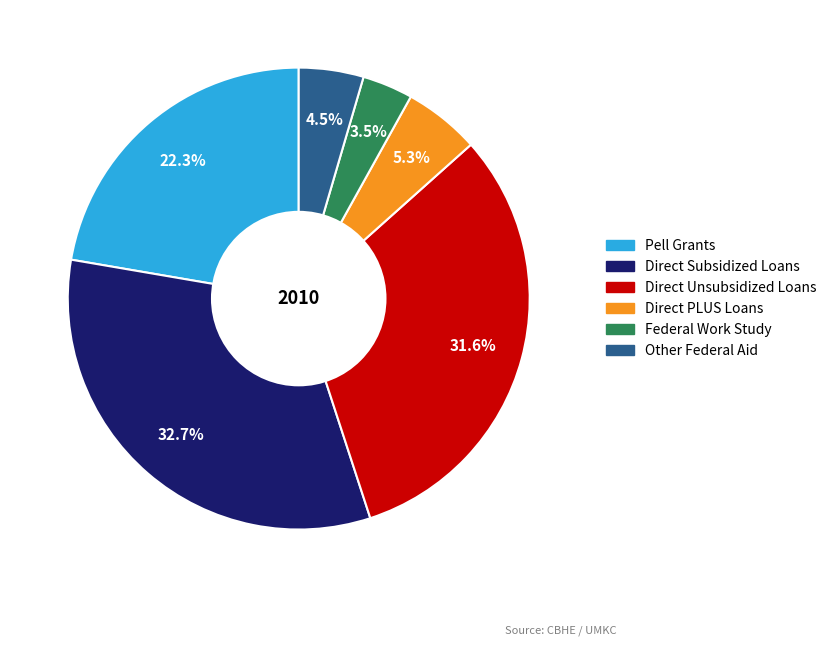

Does Direct Subsidized Loans represent more than half of the total?

No